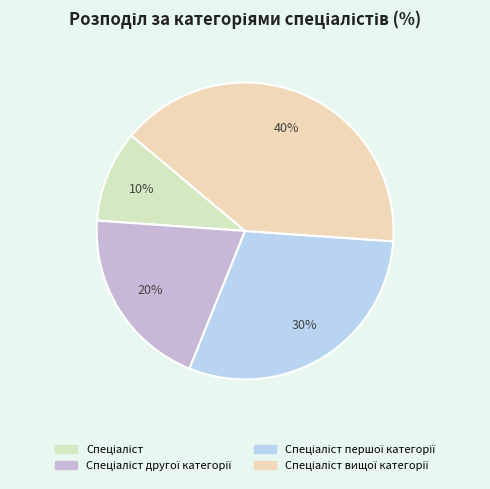

Count the number of slices in the pie.

4